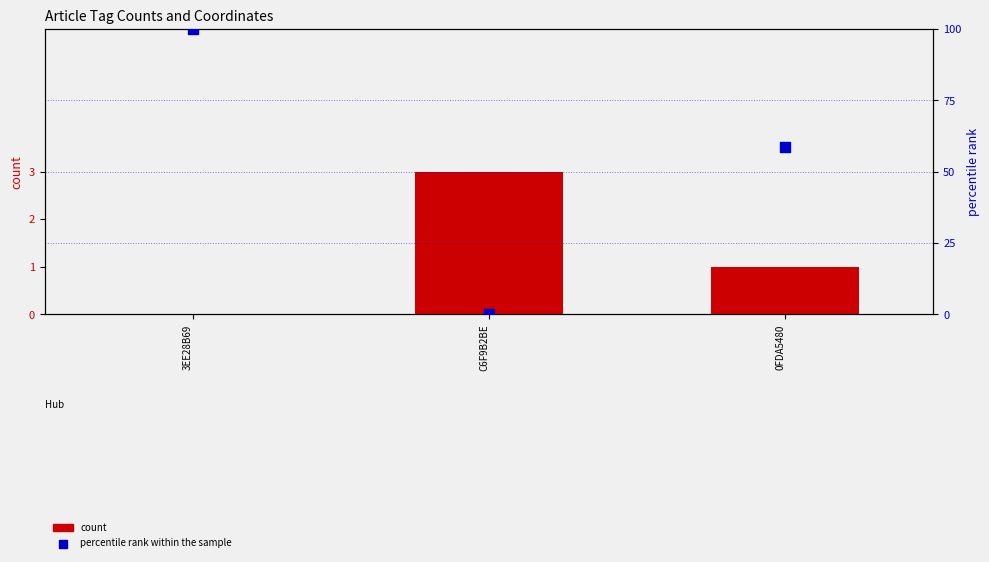

Which series has the widest spread of Y values?

percentile rank within the sample